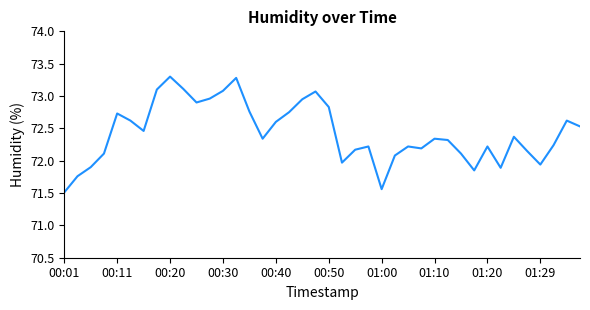

Does the chart have visible grid lines?

No